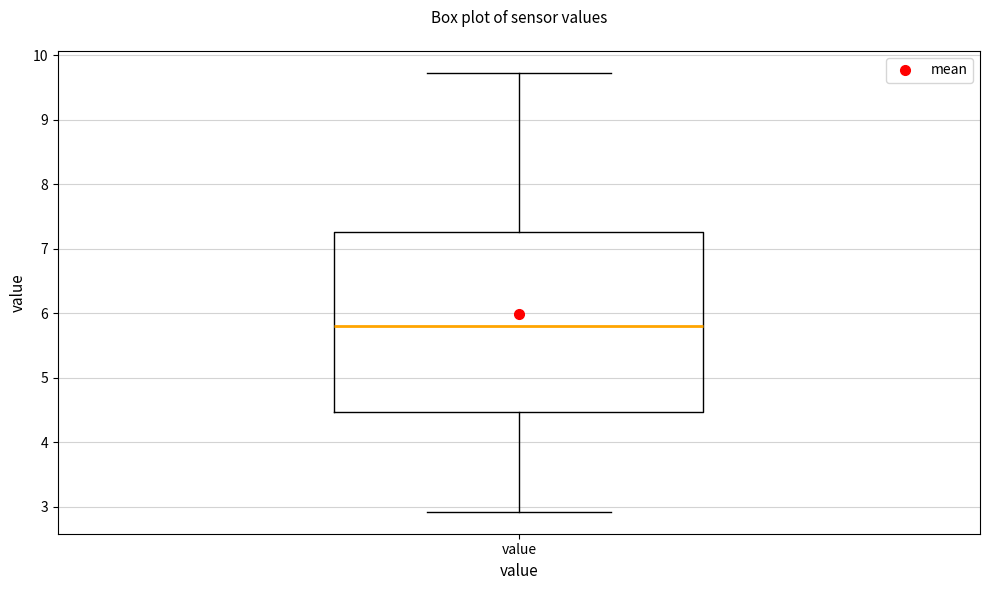

Transcribe this box plot: give where the median line is, the range the box spans, and where the two whiskers end, as read against the y-axis. The values are not printed on the chart, so give them approximately, as read against the axis.

median 5.8, box 4.5 to 7.3, whiskers 2.9 to 9.7